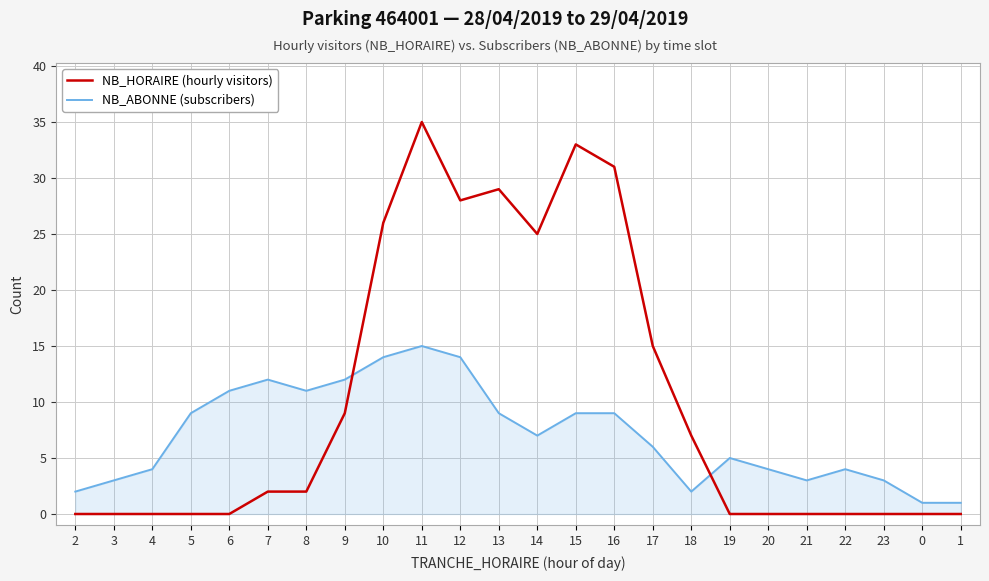

What is the minimum value for NB_ABONNE (subscribers)?

1